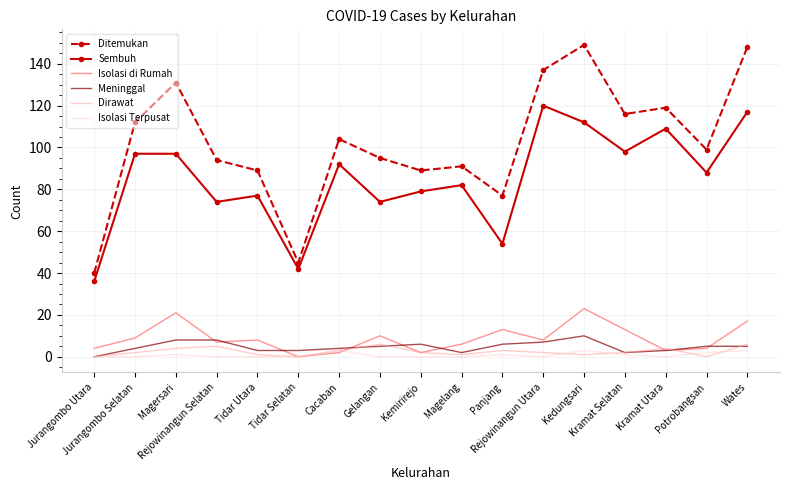

Which series has the widest spread of values?

Ditemukan